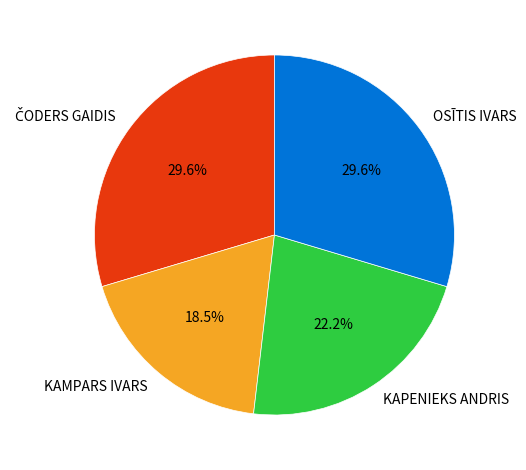

Do OSĪTIS IVARS and KAPENIEKS ANDRIS together represent more than half of the pie?

Yes